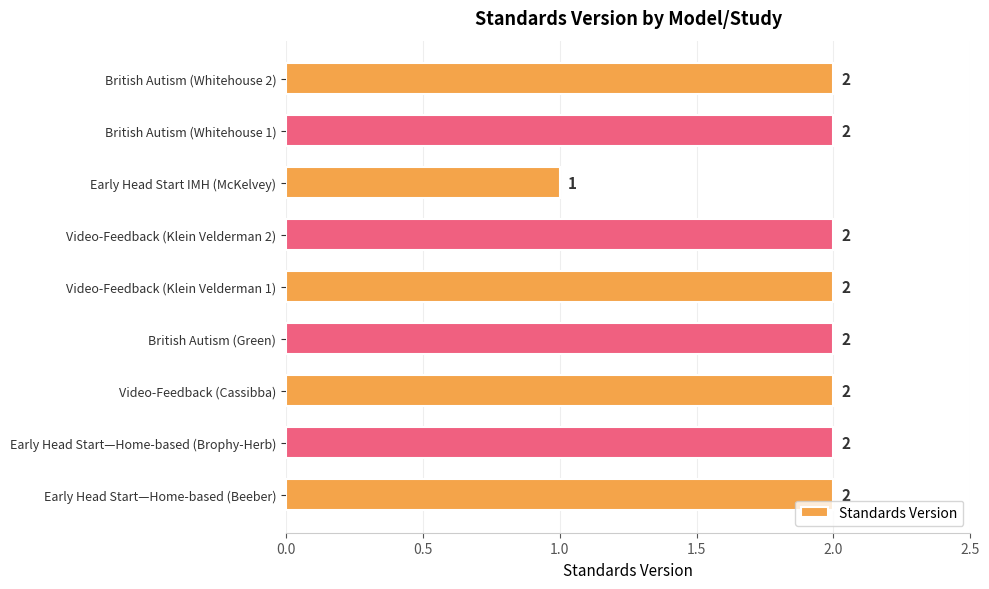

The value at British Autism (Whitehouse 2) is 3. True or false?

False